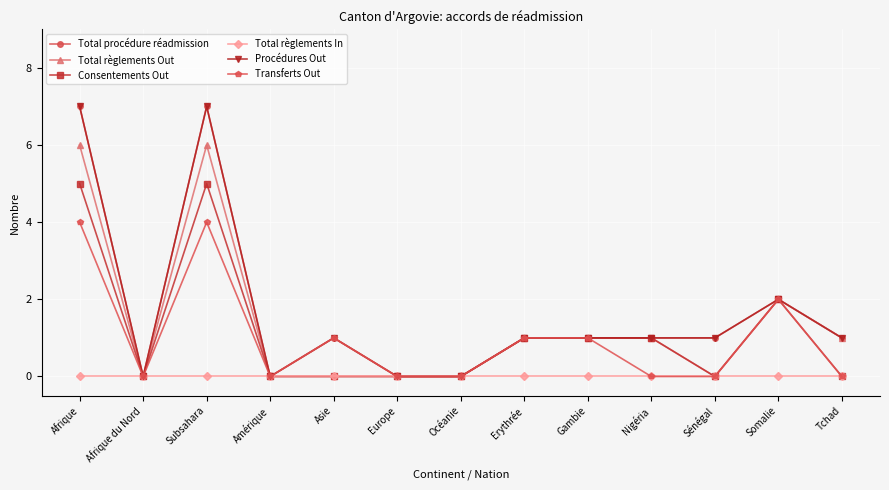

Which series has the largest total across all categories?

Total procédure réadmission